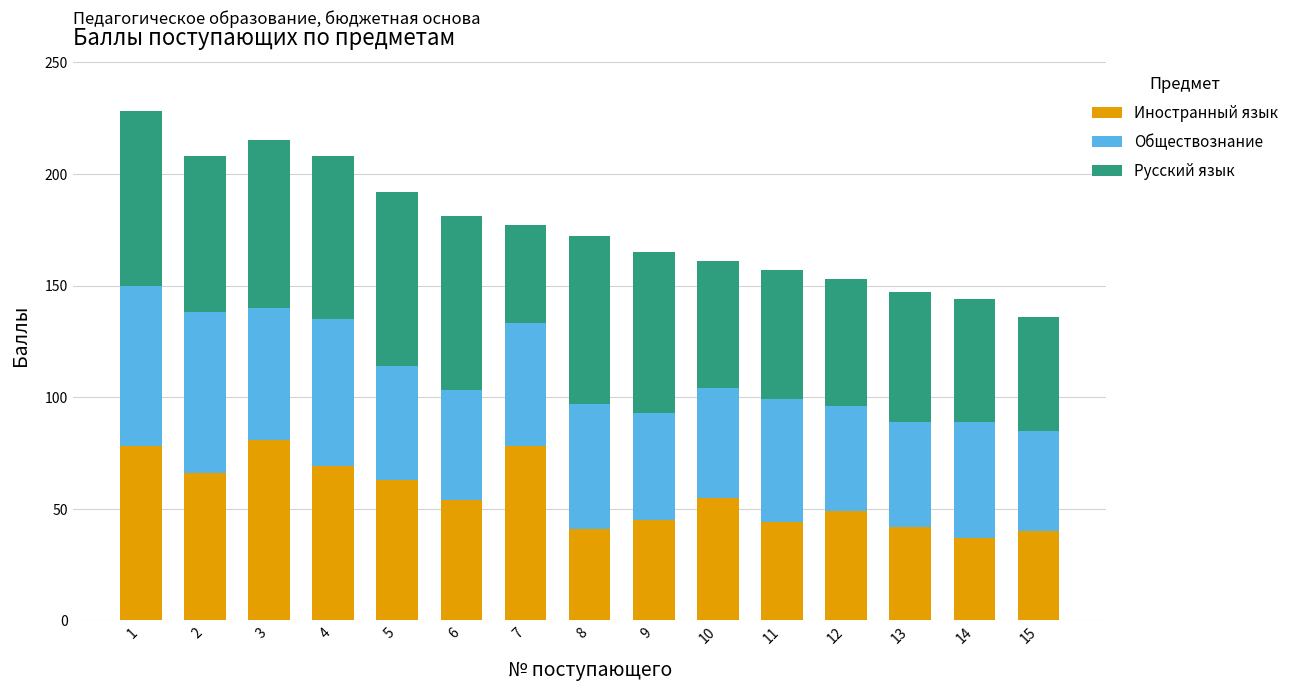

What is the total value across all series at 11?

157